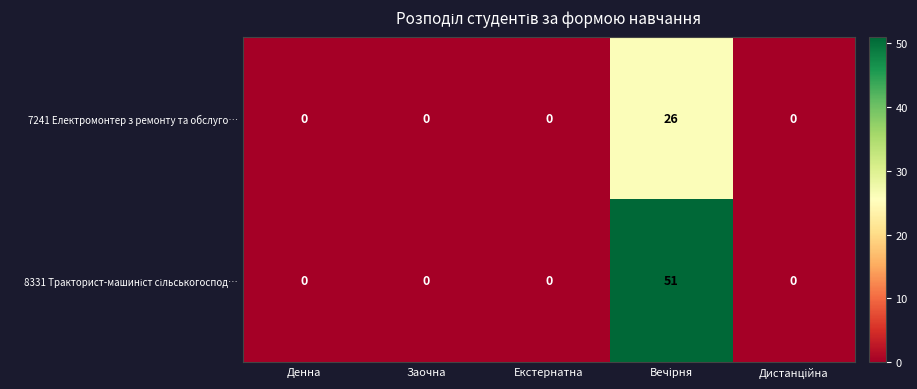

What is the sum of all 7241 Електромонтер з ремонту та обслуго… values?

26